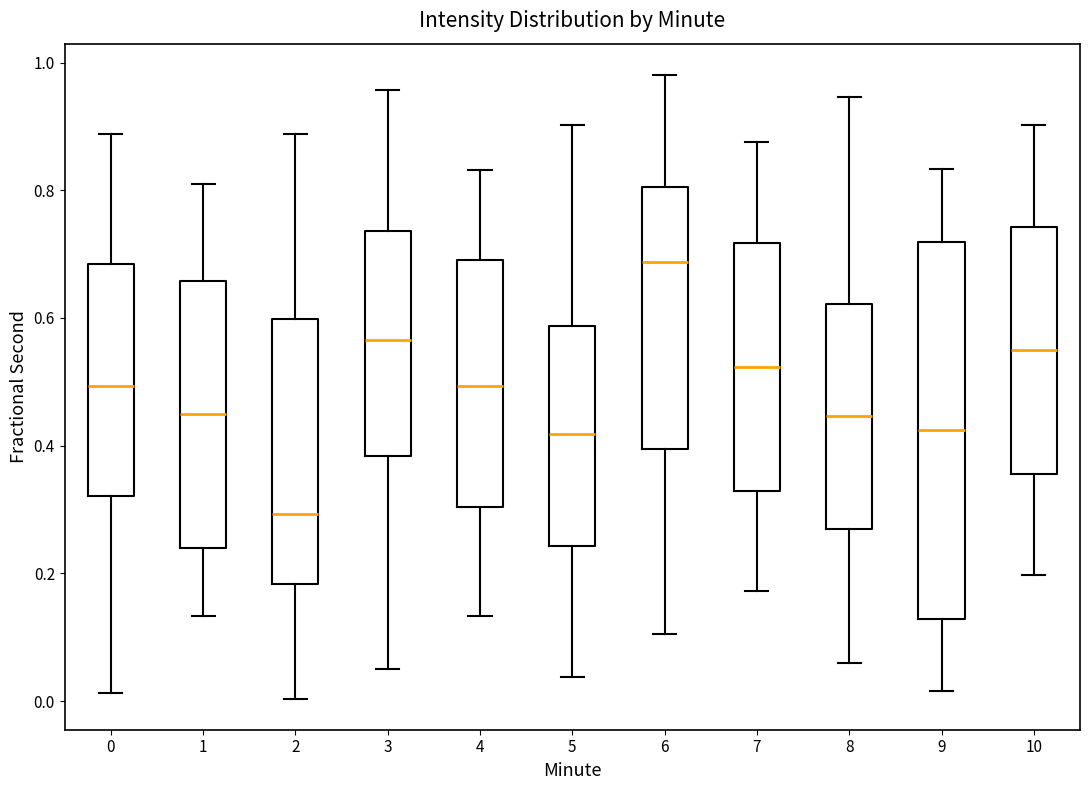

Where is the lower edge of the box at x = 7 on the y-axis? The values are not printed on the chart, so give them approximately, as read against the axis.

0.32